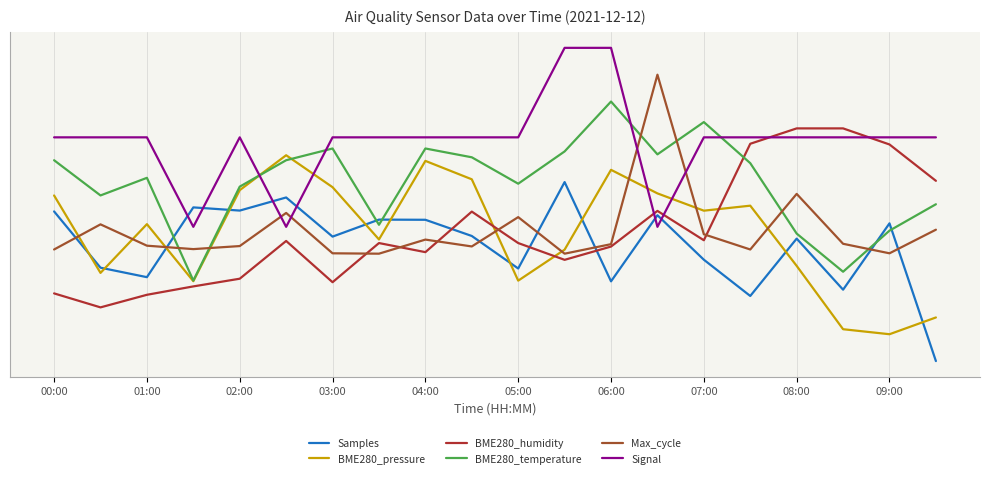

Does the chart have visible grid lines?

Yes